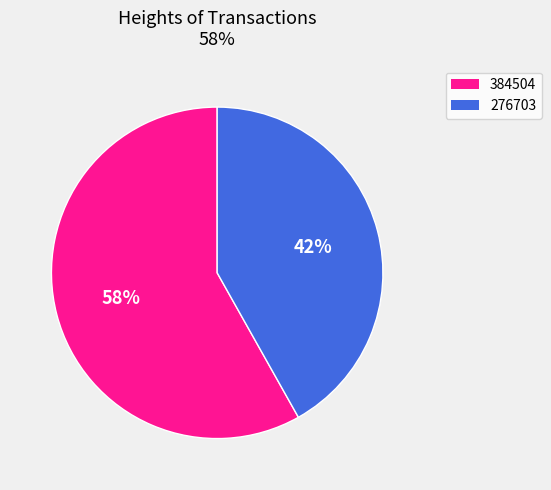

To the nearest percent, what portion does 384504 represent?

58%